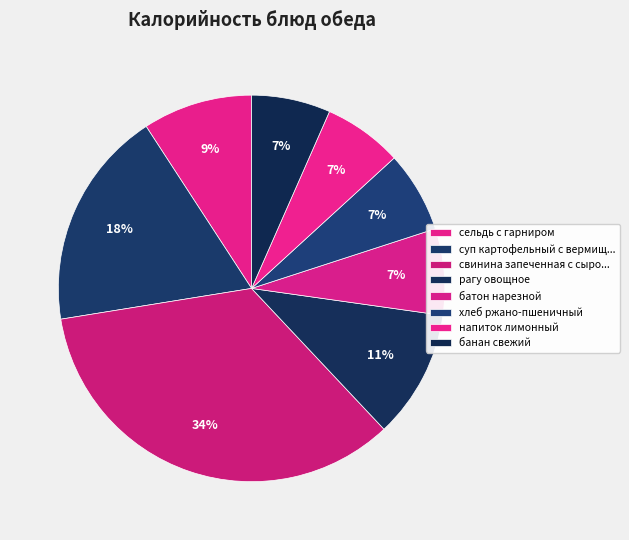

Count the number of slices in the pie.

8